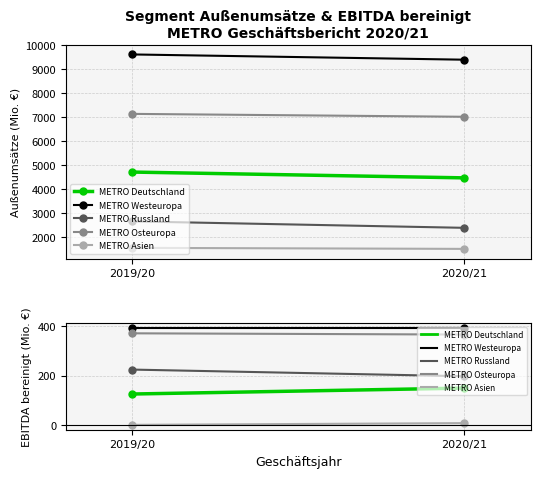

How many lines are shown in the chart?

5